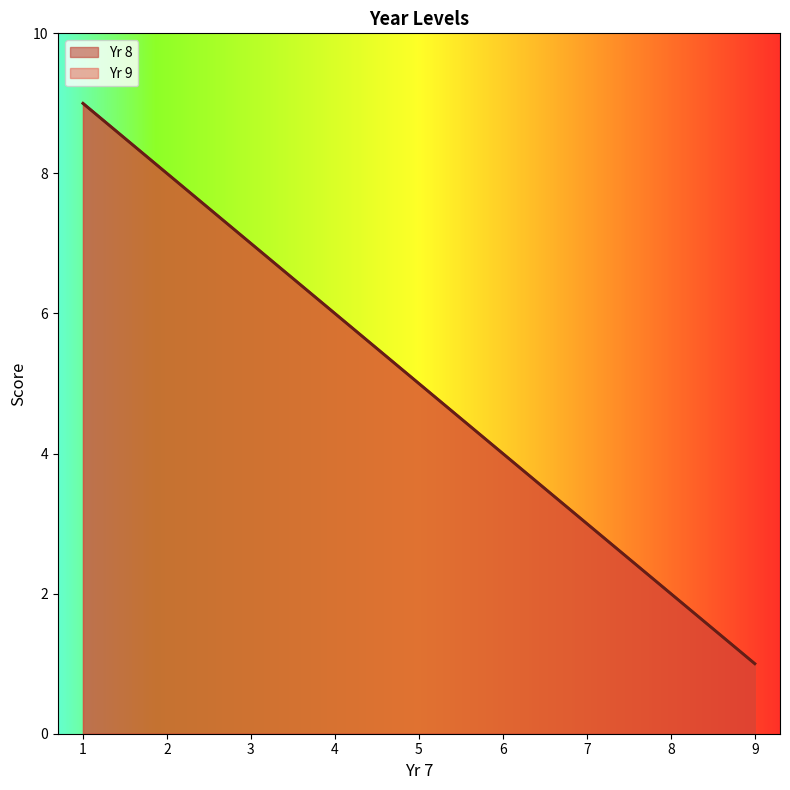

Count the Yr 8 values in the range 3 to 7.

5